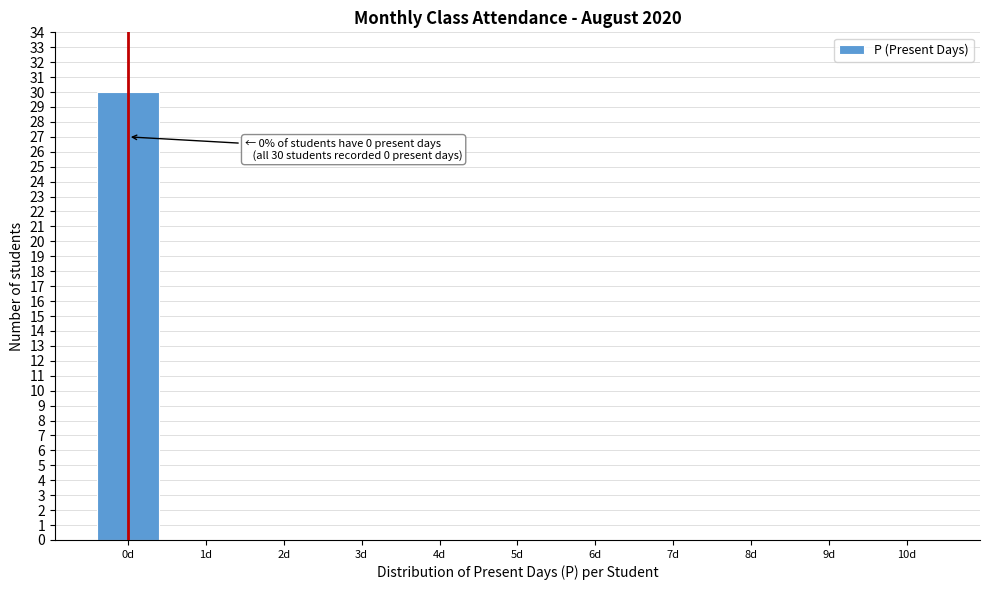

Reading left to right, transcribe all the data shown in this chart.

0d=30	1d=0	2d=0	3d=0	4d=0	5d=0	6d=0	7d=0	8d=0	9d=0	10d=0